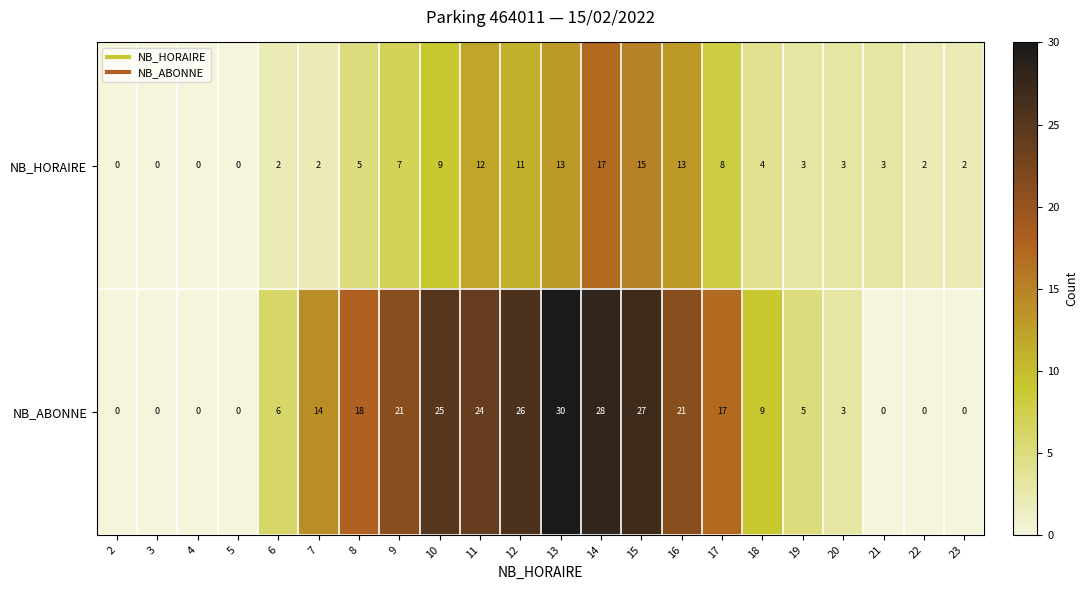

At 6, list the series in order from largest to smallest.

NB_ABONNE, NB_HORAIRE